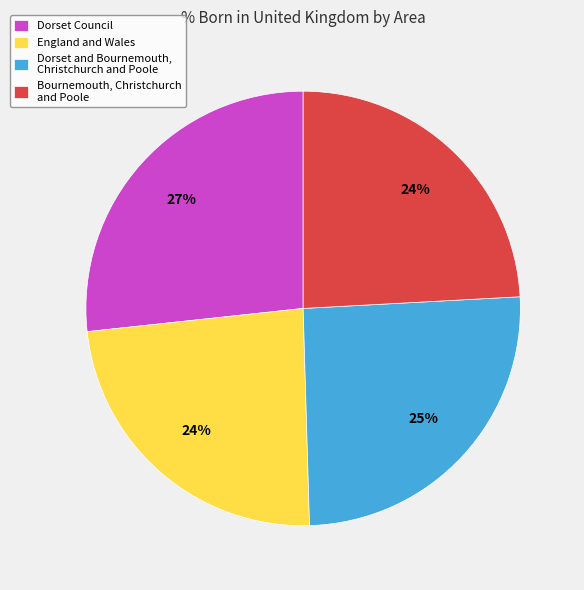

Is the sum of Dorset Council and Bournemouth, Christchurch and Poole greater than half?

Yes